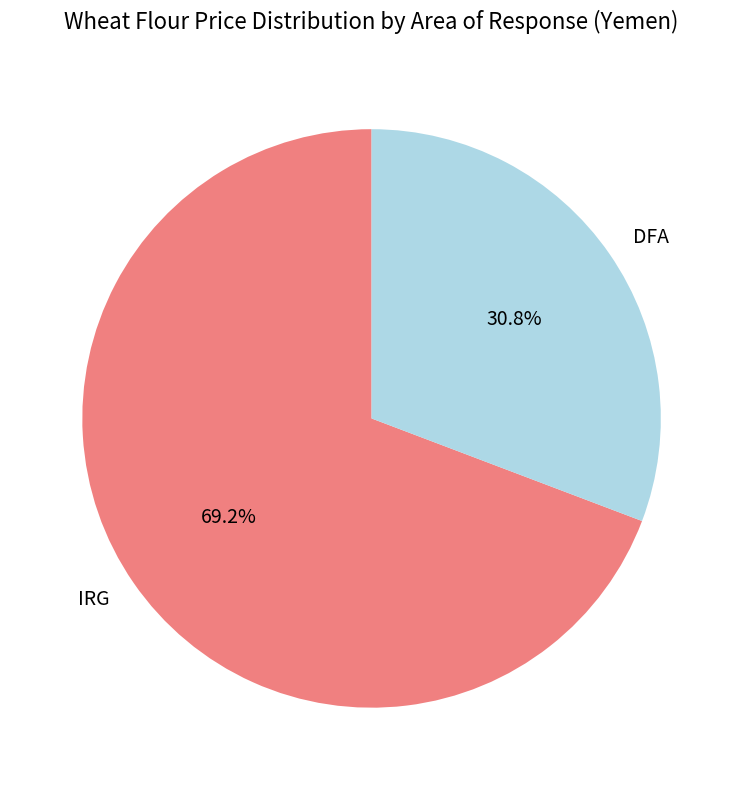

How many slices are in this pie chart?

2